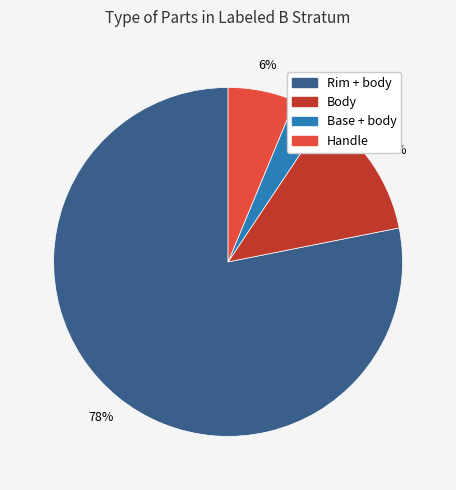

Which slice represents more than half of the pie?

Rim + body